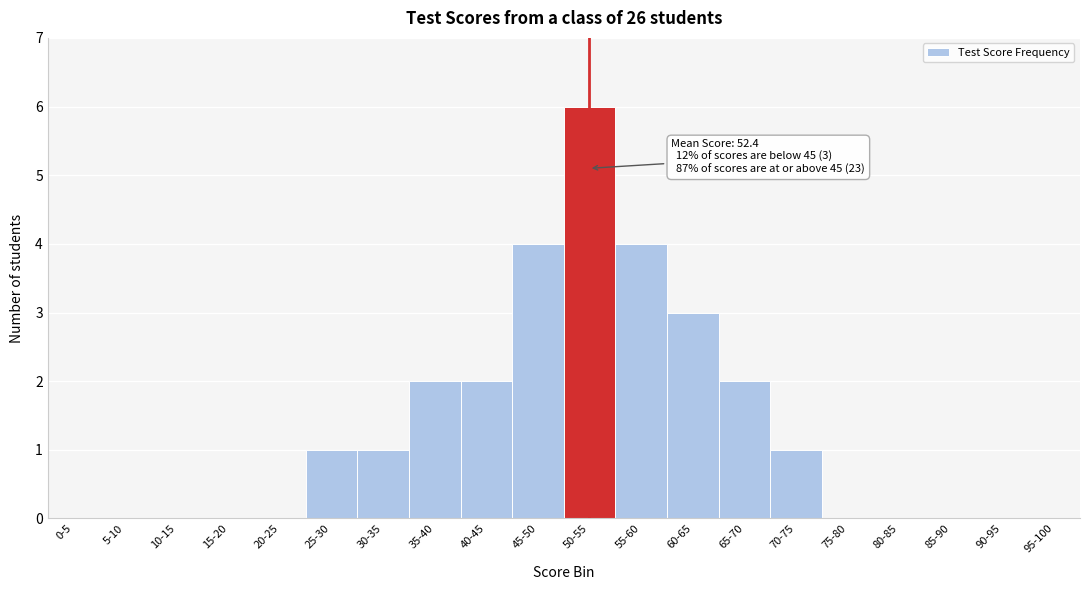

Reading left to right, transcribe all the data shown in this chart.

0-5=0	5-10=0	10-15=0	15-20=0	20-25=0	25-30=1	30-35=1	35-40=2	40-45=2	45-50=4	50-55=6	55-60=4	60-65=3	65-70=2	70-75=1	75-80=0	80-85=0	85-90=0	90-95=0	95-100=0